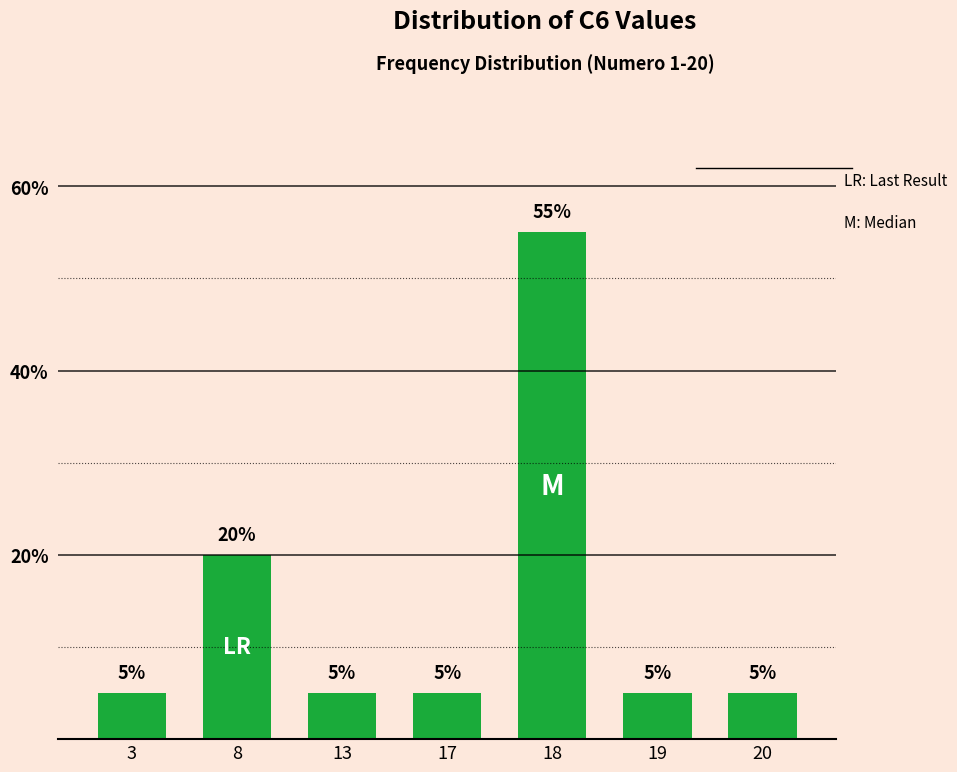

Count the number of data series in this chart.

1